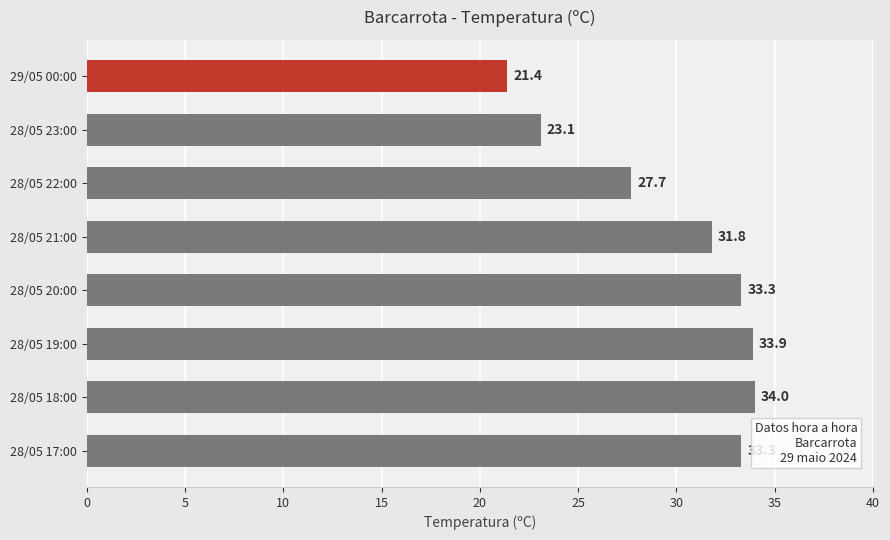

Which has a higher value, 29/05 00:00 or 28/05 17:00?

28/05 17:00